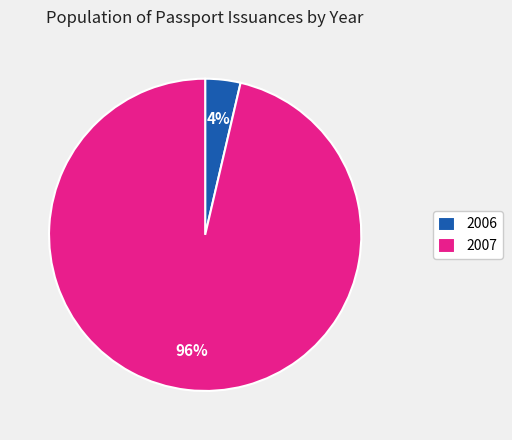

Which category has the biggest portion of the pie?

2007